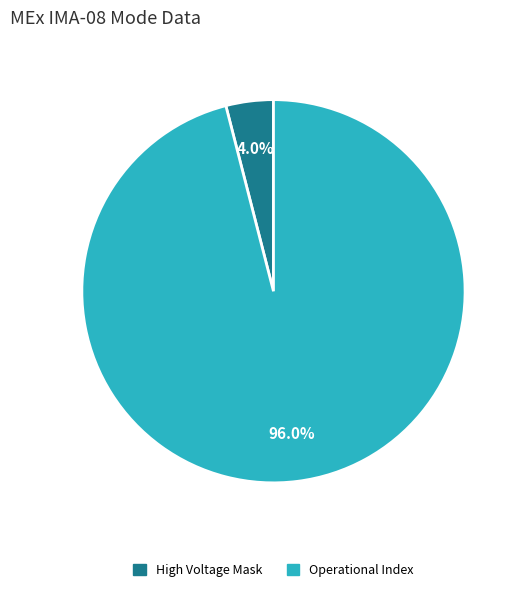

Count the number of slices in the pie.

2